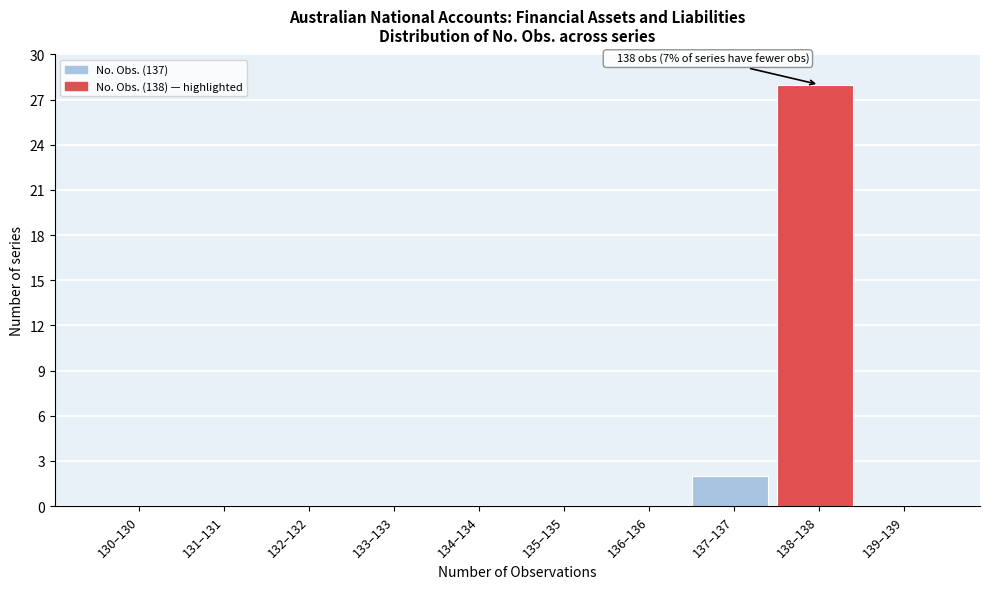

Reading left to right, what are all the values shown in this chart?

130–130=0	131–131=0	132–132=0	133–133=0	134–134=0	135–135=0	136–136=0	137–137=2	138–138=28	139–139=0